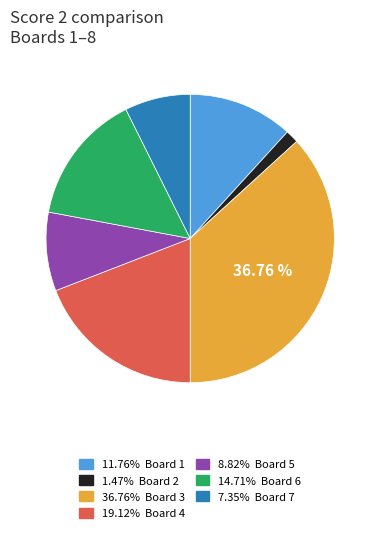

How many slices are in this pie chart?

7